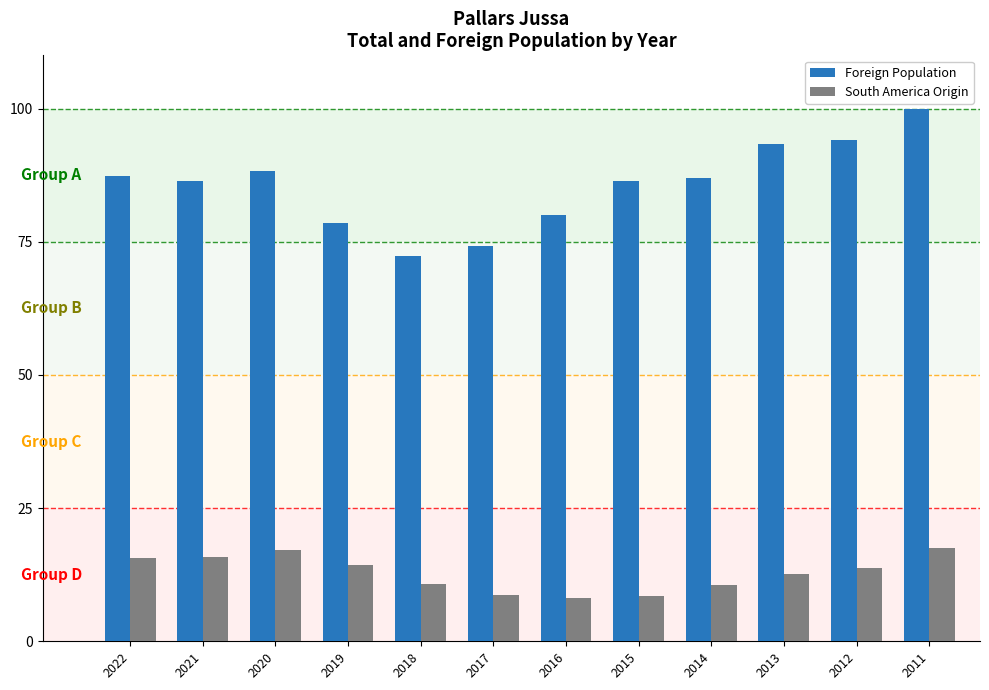

What are all the series names shown in the legend?

Foreign Population, South America Origin